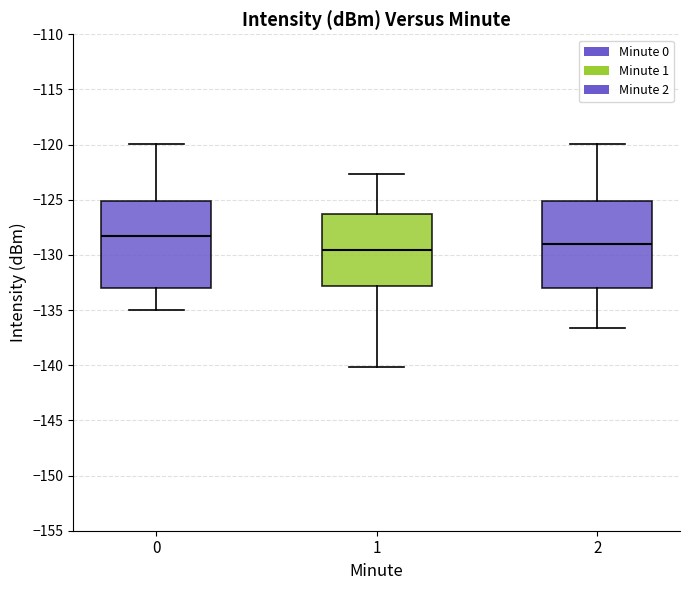

Reading left to right, transcribe this box plot: for each box, give where its median line is, the range the box spans, and where its two whiskers end, as read against the y-axis. The values are not printed on the chart, so give them approximately, as read against the axis.

0: median -128.5, box -133.0 to -125.0, whiskers -135.0 to -120.0
1: median -129.5, box -133.0 to -126.5, whiskers -140.0 to -122.5
2: median -129.0, box -133.0 to -125.0, whiskers -136.5 to -120.0